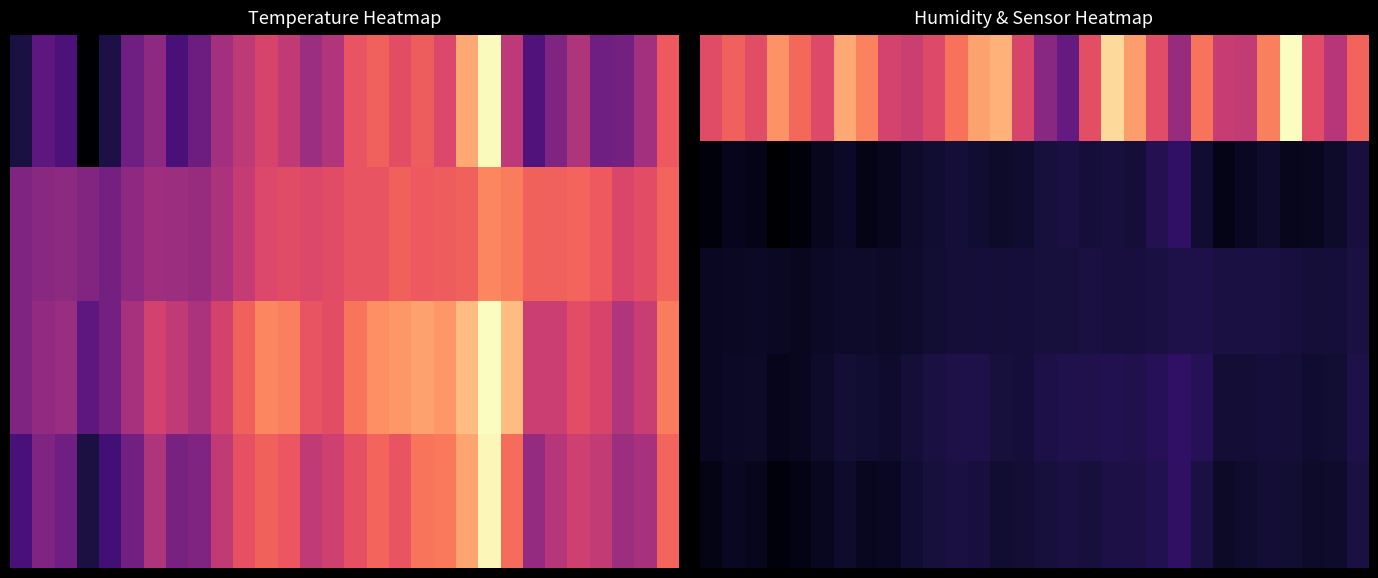

What is the spread (max minus min) of values at 10?

0.5